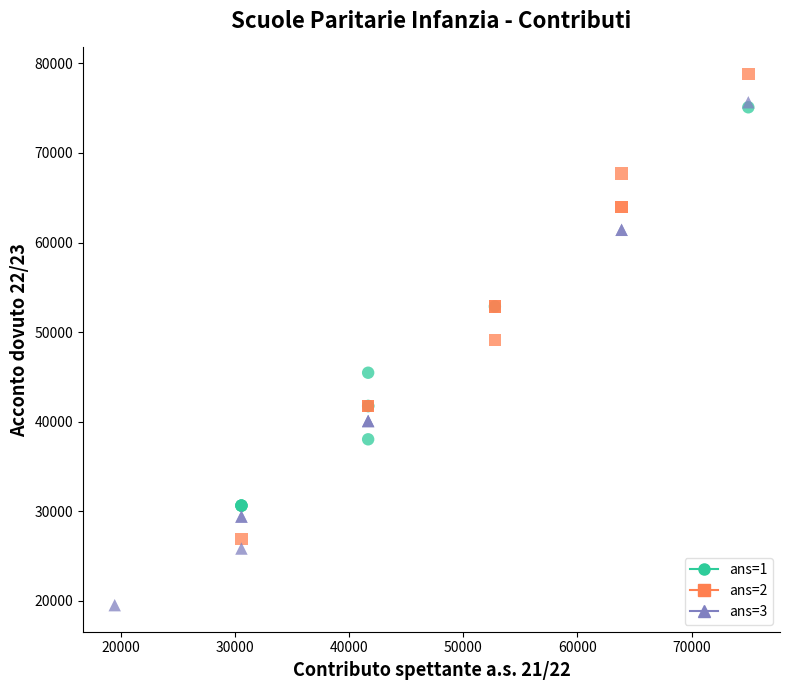

Which series contains the highest Y value?

ans=2